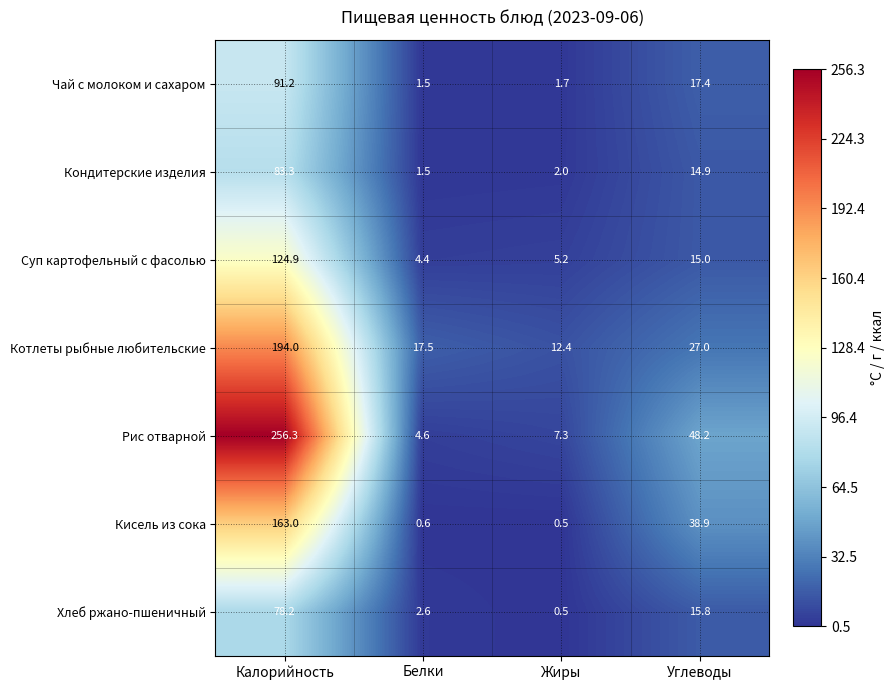

What is the difference between the maximum and minimum values in the Котлеты рыбные любительские series?

181.6